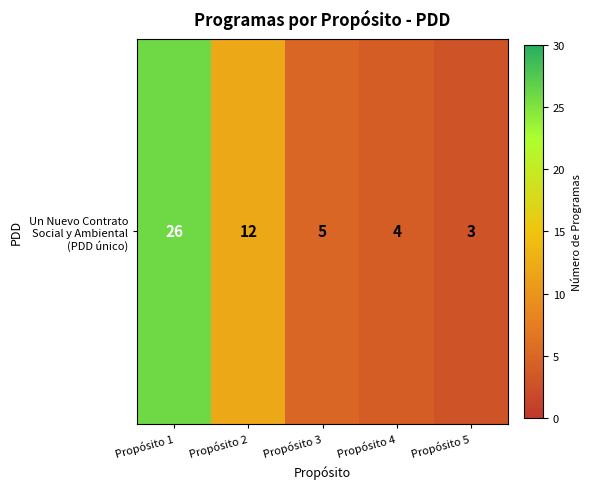

Rank the categories by value from lowest to highest.

Propósito 5, Propósito 4, Propósito 3, Propósito 2, Propósito 1